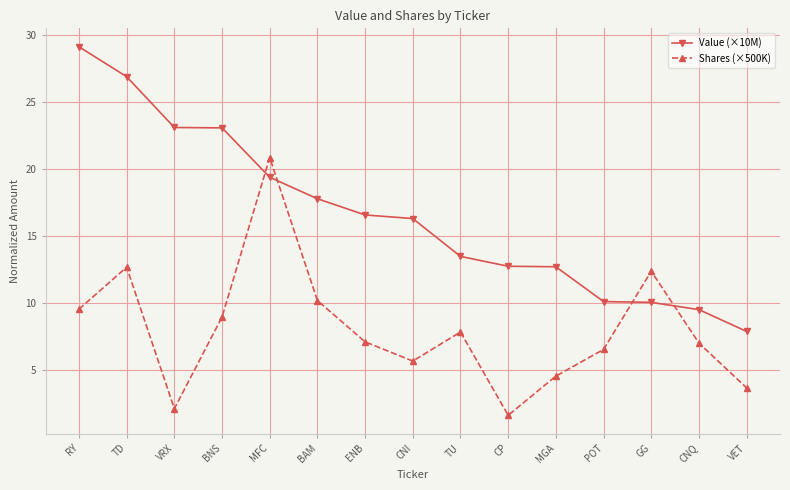

How many times do Shares (×500K) and Value (×10M) cross each other?

4